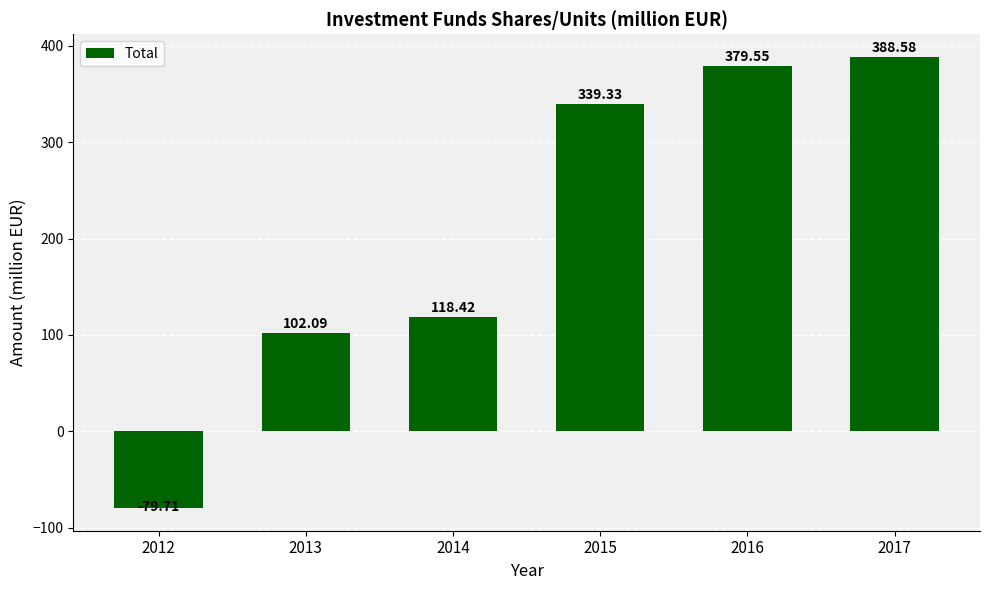

What is the greatest value displayed?

388.6